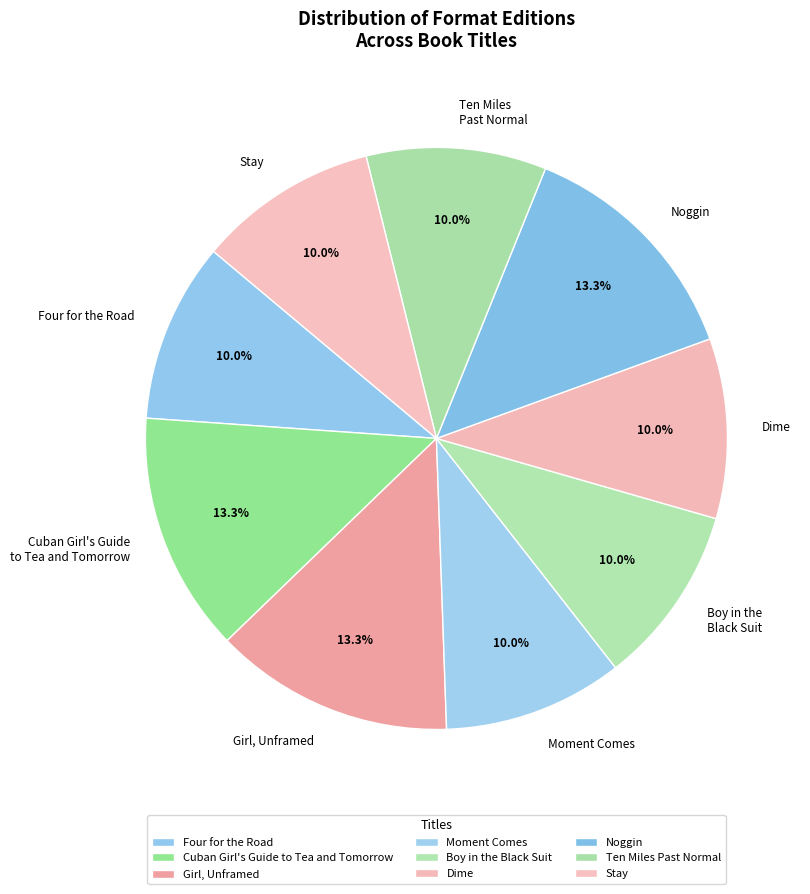

Does any single category account for the majority?

No